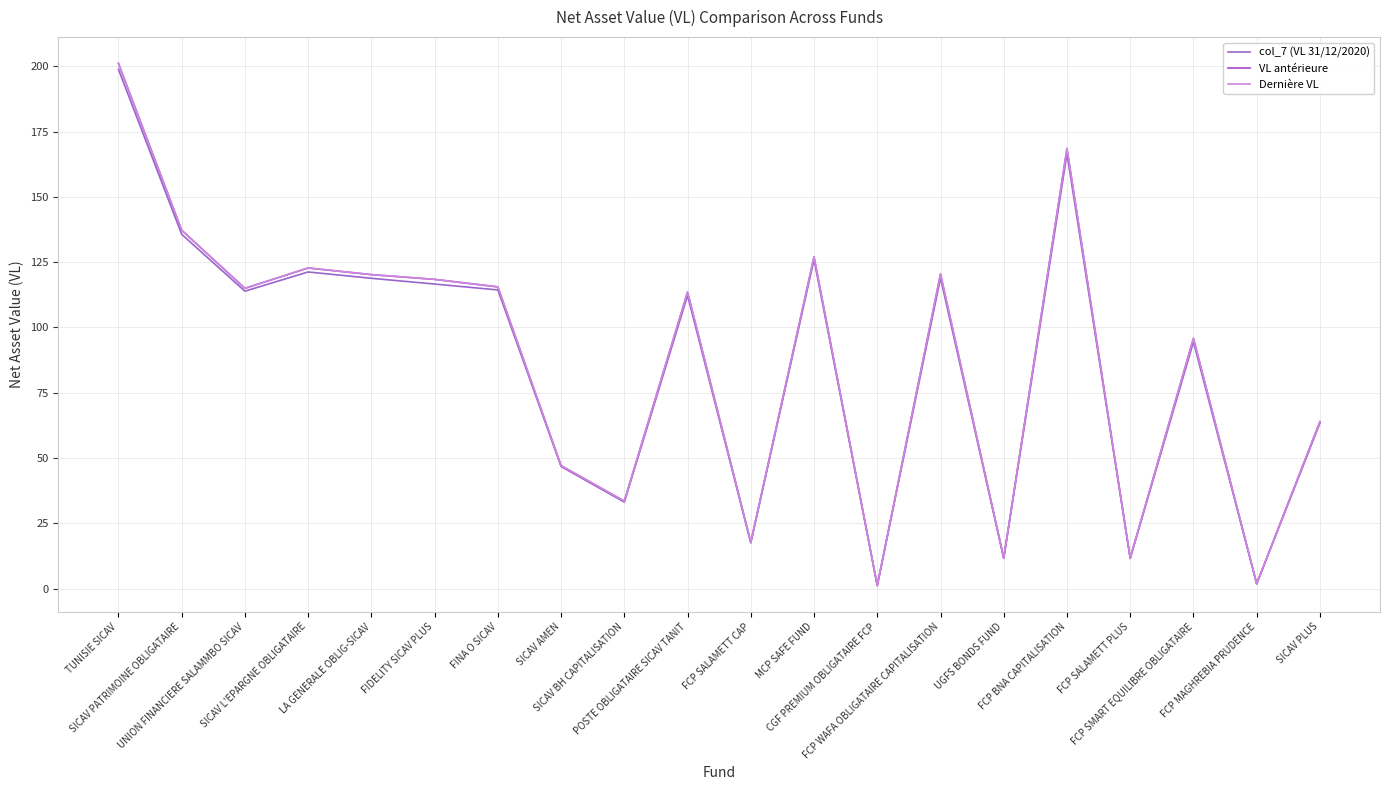

Reading right to left, extract all data points from this chart.

col_7 (VL 31/12/2020): SICAV PLUS=63.4	FCP MAGHREBIA PRUDENCE=1.8	FCP SMART EQUILIBRE OBLIGATAIRE=94.5	FCP SALAMETT PLUS=11.6	FCP BNA CAPITALISATION=166.5	UGFS BONDS FUND=11.6	FCP WAFA OBLIGATAIRE CAPITALISATION=118.9	CGF PREMIUM OBLIGATAIRE FCP=1.2	MCP SAFE FUND=126.0	FCP SALAMETT CAP=17.5	POSTE OBLIGATAIRE SICAV TANIT=112.2	SICAV BH CAPITALISATION=33.1	SICAV AMEN=46.7	FINA O SICAV=114.4	FIDELITY SICAV PLUS=116.6	LA GENERALE OBLIG-SICAV=118.8	SICAV L'EPARGNE OBLIGATAIRE=121.2	UNION FINANCIERE SALAMMBO SICAV=113.9	SICAV PATRIMOINE OBLIGATAIRE=135.7	TUNISIE SICAV=198.8
VL antérieure: SICAV PLUS=63.9	FCP MAGHREBIA PRUDENCE=1.9	FCP SMART EQUILIBRE OBLIGATAIRE=95.8	FCP SALAMETT PLUS=11.7	FCP BNA CAPITALISATION=168.5	UGFS BONDS FUND=11.7	FCP WAFA OBLIGATAIRE CAPITALISATION=120.4	CGF PREMIUM OBLIGATAIRE FCP=1.2	MCP SAFE FUND=127.0	FCP SALAMETT CAP=17.7	POSTE OBLIGATAIRE SICAV TANIT=113.5	SICAV BH CAPITALISATION=33.5	SICAV AMEN=47.1	FINA O SICAV=115.5	FIDELITY SICAV PLUS=118.4	LA GENERALE OBLIG-SICAV=120.2	SICAV L'EPARGNE OBLIGATAIRE=122.8	UNION FINANCIERE SALAMMBO SICAV=115.0	SICAV PATRIMOINE OBLIGATAIRE=137.2	TUNISIE SICAV=201.1
Dernière VL: SICAV PLUS=63.9	FCP MAGHREBIA PRUDENCE=1.9	FCP SMART EQUILIBRE OBLIGATAIRE=95.8	FCP SALAMETT PLUS=11.7	FCP BNA CAPITALISATION=168.5	UGFS BONDS FUND=11.7	FCP WAFA OBLIGATAIRE CAPITALISATION=120.5	CGF PREMIUM OBLIGATAIRE FCP=1.2	MCP SAFE FUND=127.0	FCP SALAMETT CAP=17.7	POSTE OBLIGATAIRE SICAV TANIT=113.5	SICAV BH CAPITALISATION=33.5	SICAV AMEN=47.1	FINA O SICAV=115.5	FIDELITY SICAV PLUS=118.4	LA GENERALE OBLIG-SICAV=120.2	SICAV L'EPARGNE OBLIGATAIRE=122.8	UNION FINANCIERE SALAMMBO SICAV=115.0	SICAV PATRIMOINE OBLIGATAIRE=137.3	TUNISIE SICAV=201.2